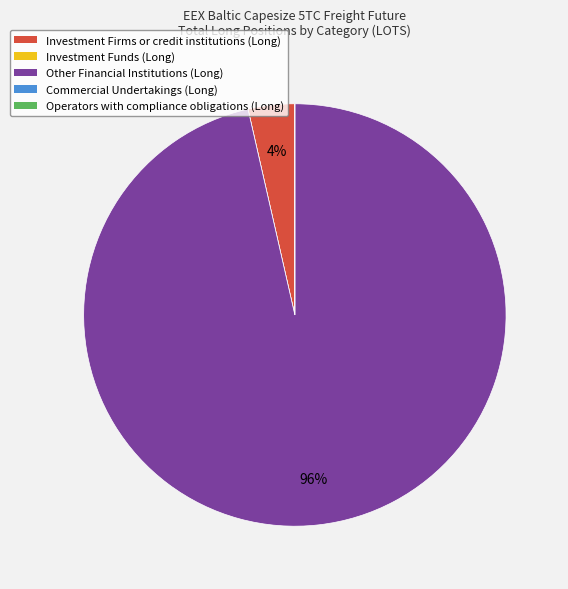

What is the largest slice in the pie chart?

Other Financial Institutions (Long)